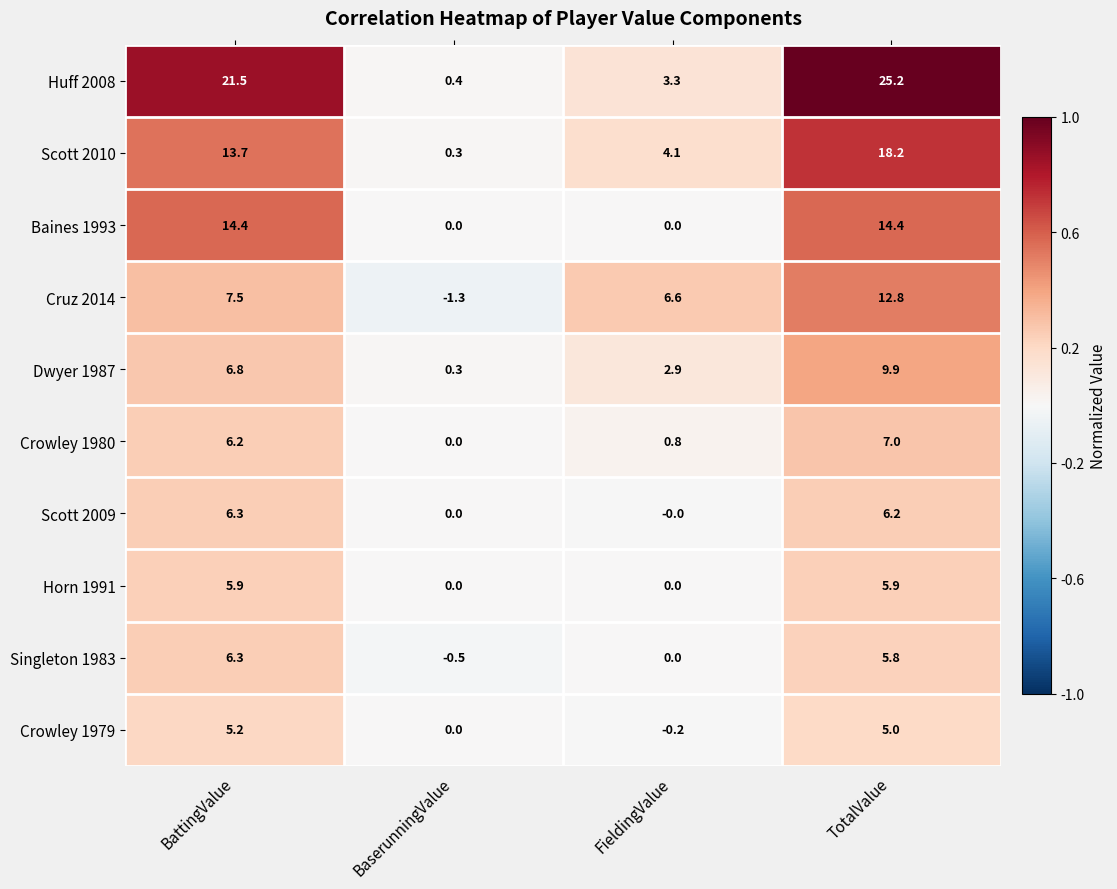

True or false: Huff 2008 has a value of 2.0 at FieldingValue.

False